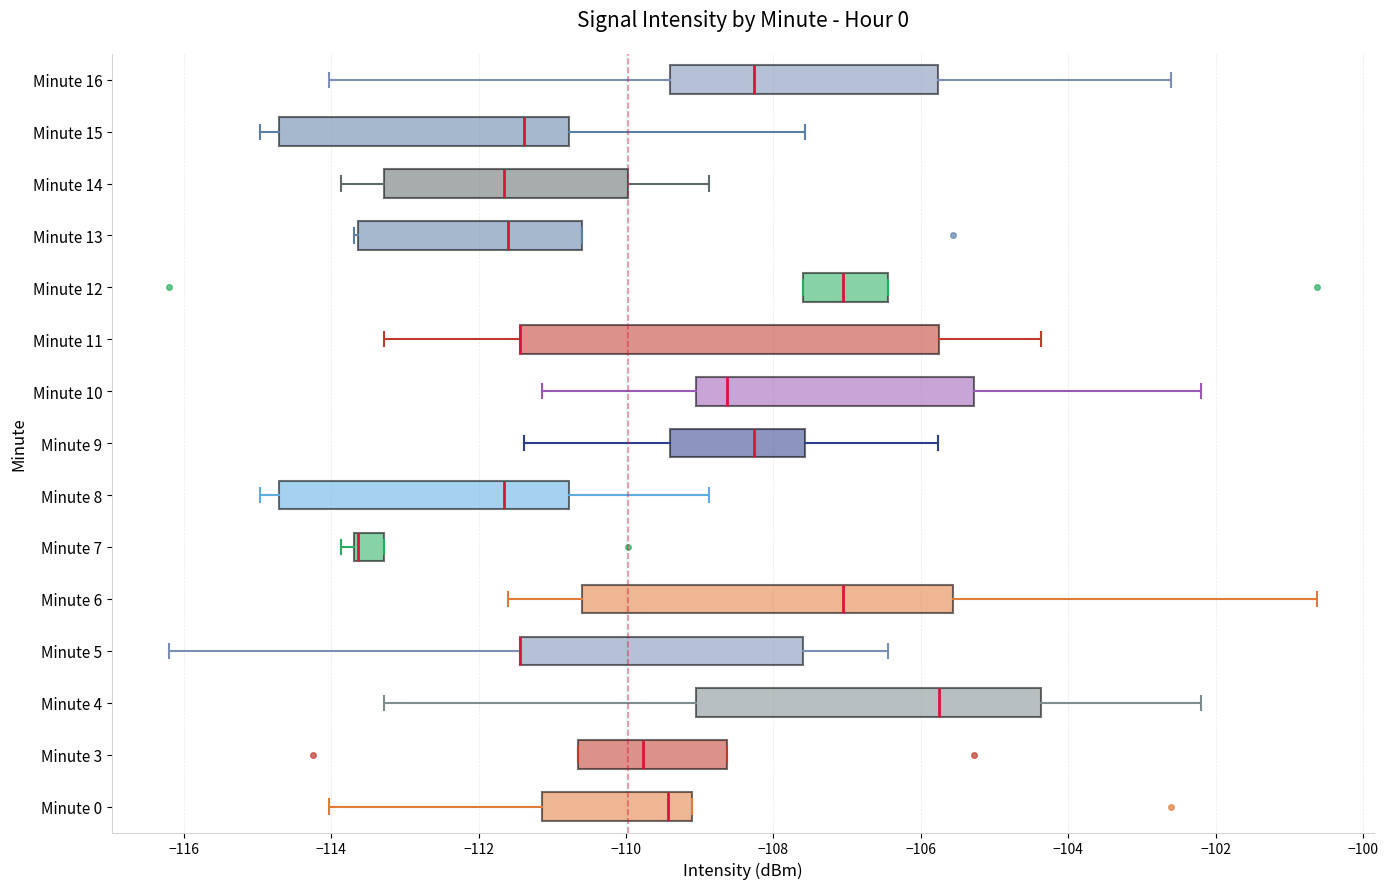

Reading bottom to top, transcribe this box plot: for each box, give where its median line is, the range the box spans, and where its two whiskers end, as read against the x-axis. The values are not printed on the chart, so give them approximately, as read against the axis.

Minute 0: median -109.4, box -111.2 to -109.2, whiskers -114.0 to -109.2
Minute 3: median -109.8, box -110.6 to -108.6, whiskers -110.6 to -108.6
Minute 4: median -105.8, box -109.0 to -104.4, whiskers -113.2 to -102.2
Minute 5: median -111.4 (drawn on the box's left edge), box -111.4 to -107.6, whiskers -116.2 to -106.4
Minute 6: median -107.0, box -110.6 to -105.6, whiskers -111.6 to -100.6
Minute 7: median -113.6 (drawn on the box's left edge), box -113.6 to -113.2, whiskers -113.8 to -113.2
Minute 8: median -111.6, box -114.8 to -110.8, whiskers -115.0 to -108.8
Minute 9: median -108.2, box -109.4 to -107.6, whiskers -111.4 to -105.8
Minute 10: median -108.6, box -109.0 to -105.2, whiskers -111.2 to -102.2
Minute 11: median -111.4 (drawn on the box's left edge), box -111.4 to -105.8, whiskers -113.2 to -104.4
Minute 12: median -107.0, box -107.6 to -106.4, whiskers -107.6 to -106.4
Minute 13: median -111.6, box -113.6 to -110.6, whiskers -113.6 to -110.6
Minute 14: median -111.6, box -113.2 to -110.0, whiskers -113.8 to -108.8
Minute 15: median -111.4, box -114.8 to -110.8, whiskers -115.0 to -107.6
Minute 16: median -108.2, box -109.4 to -105.8, whiskers -114.0 to -102.6